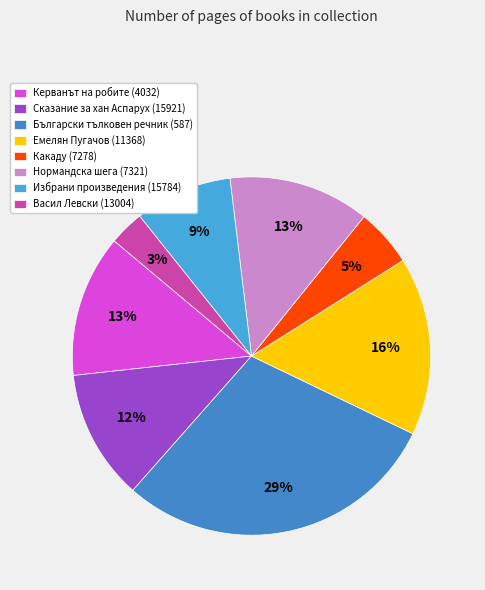

Which category has the biggest portion of the pie?

Български тълковен речник (587)